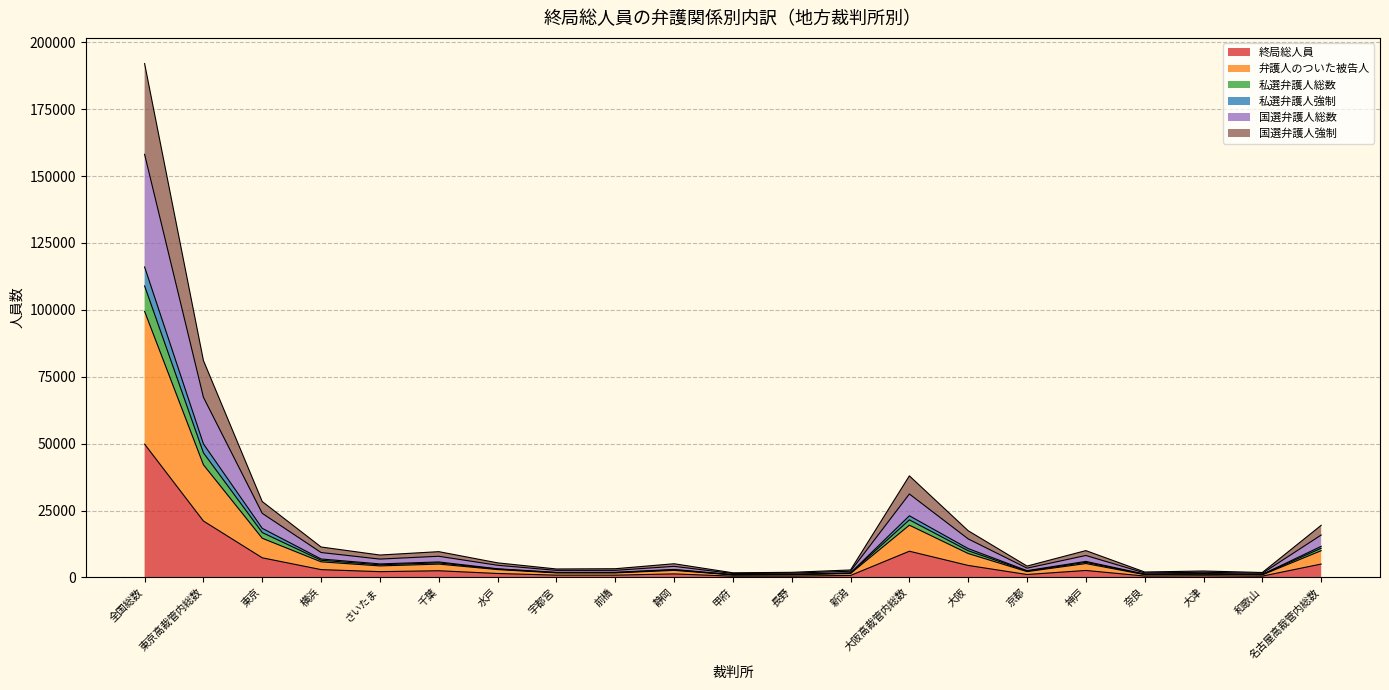

The value of 国選弁護人強制 at 静岡 is 2811. True or false?

False